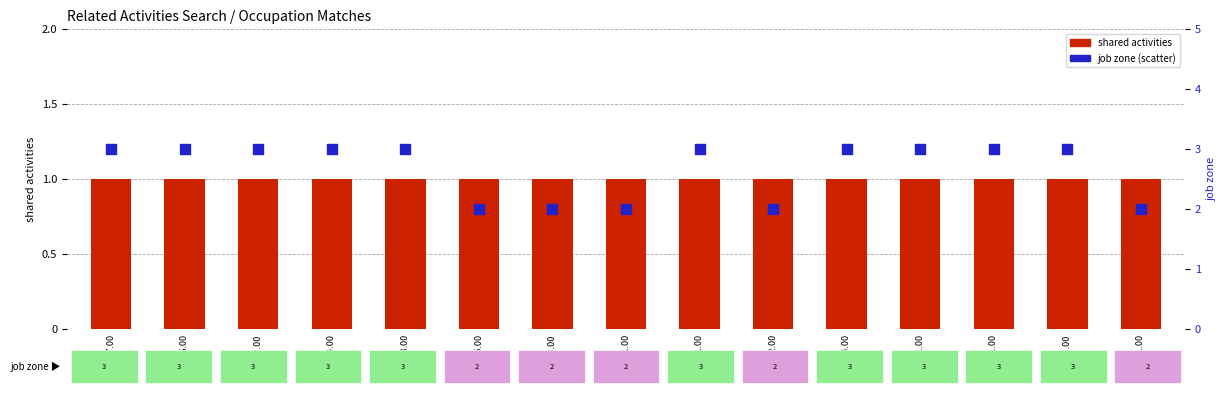

At how many categories does at least one series exceed 1?

15